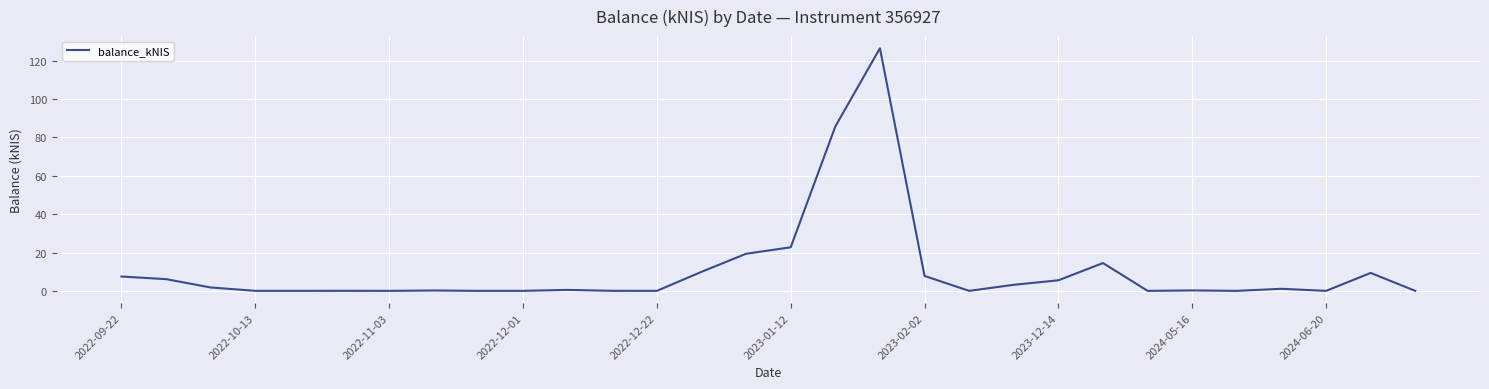

The value at 2022-09-22 is 12.2. True or false?

False